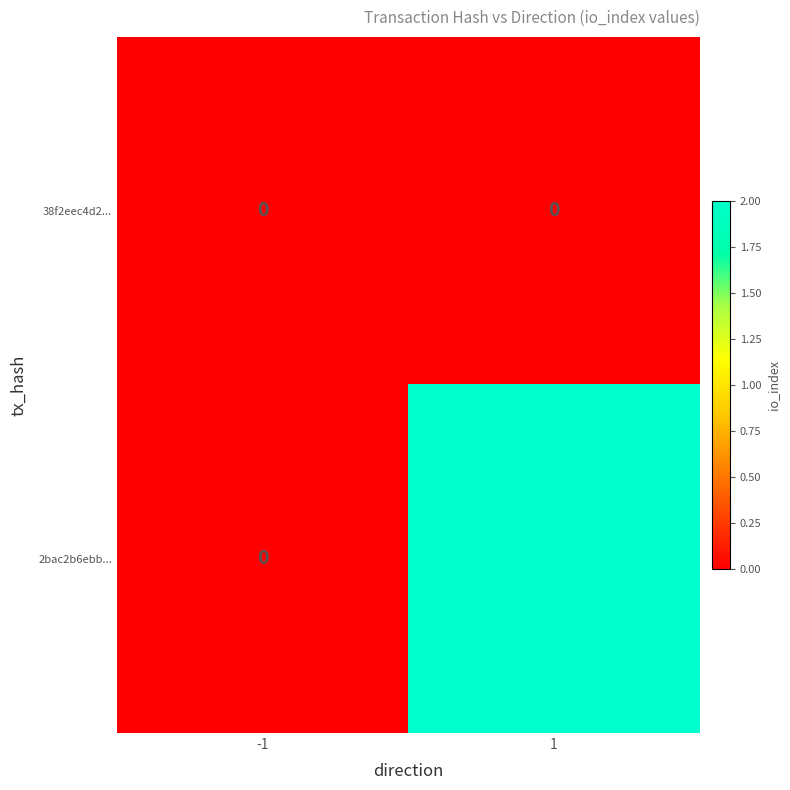

Is the value of 2bac2b6ebb... at 1 greater than the value of 38f2eec4d2... at 1?

Yes